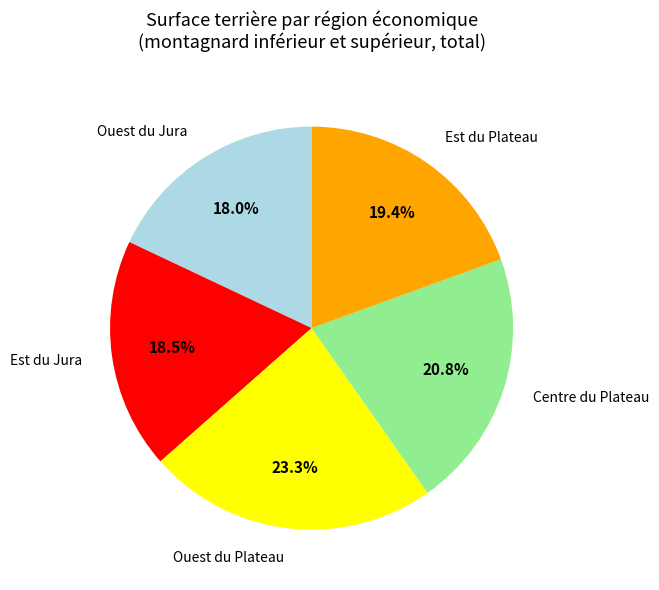

Does any single category account for the majority?

No